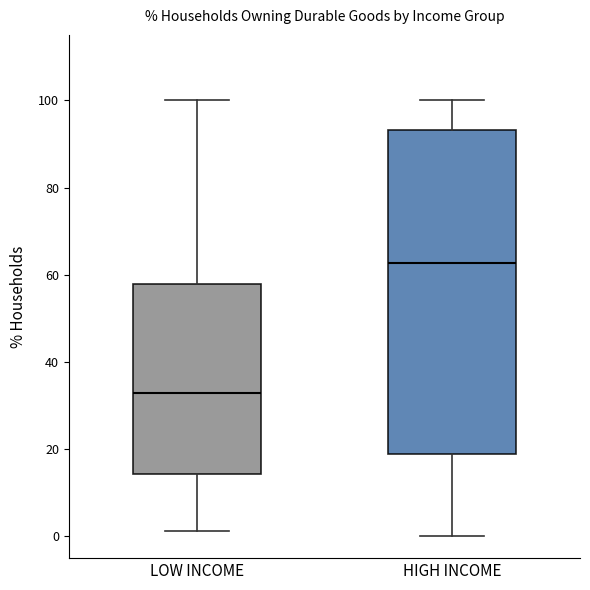

Where does the median line of the box for HIGH INCOME sit on the y-axis? The values are not printed on the chart, so give them approximately, as read against the axis.

62